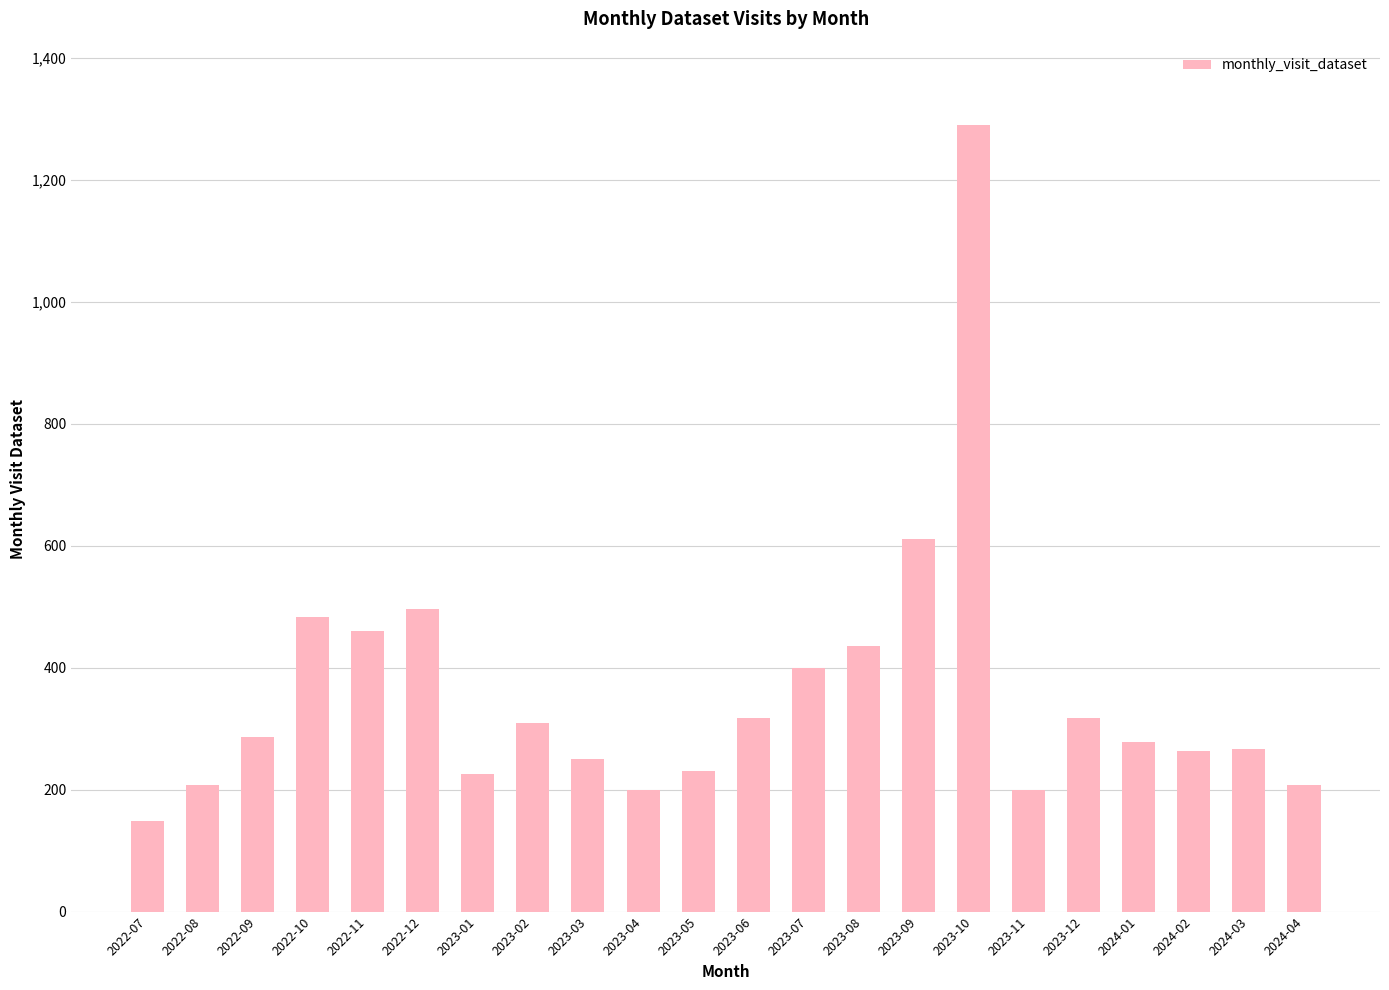

What is the label of the 17th bar from the right?

2022-12